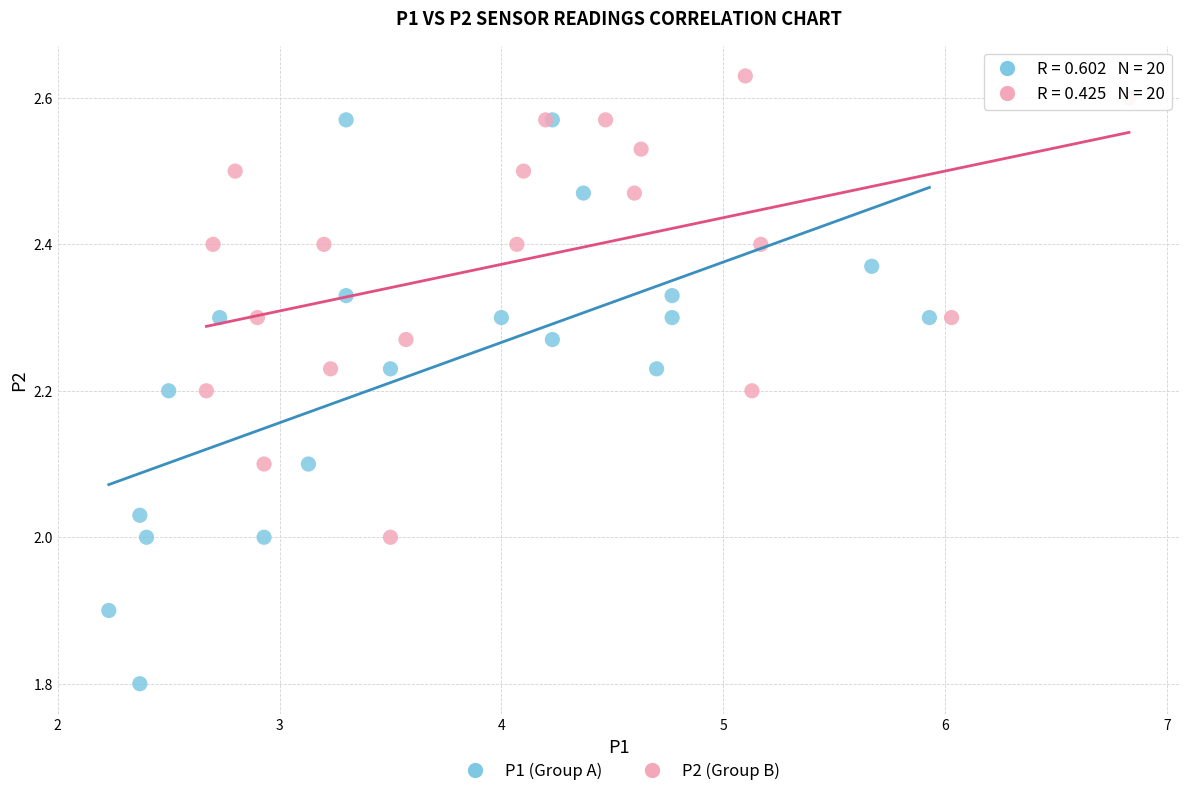

Which series contains the lowest Y value?

P1 (Group A)